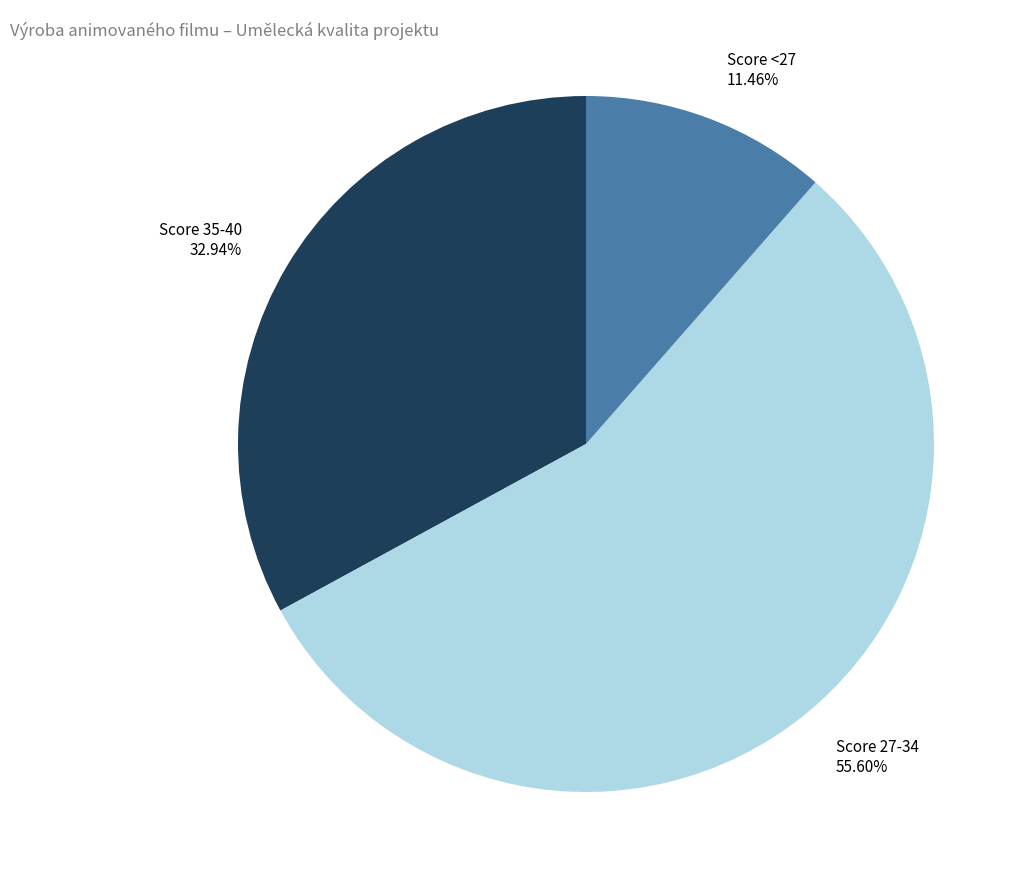

To the nearest percent, what is the average slice percentage?

33%